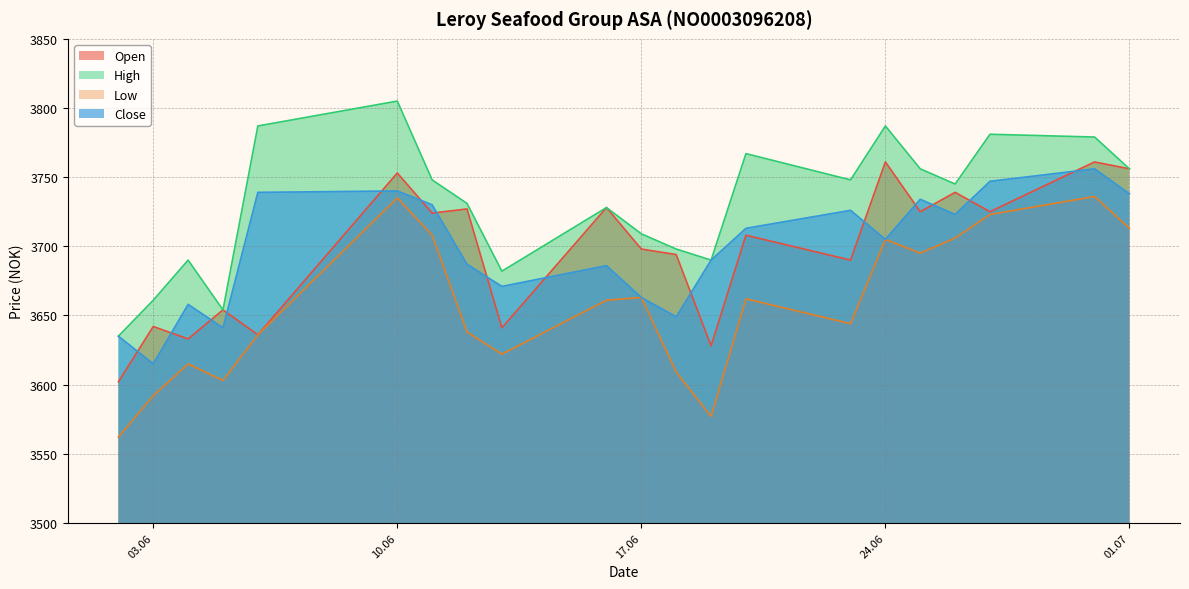

What is the total value across all series at 13.06.2025?

14616